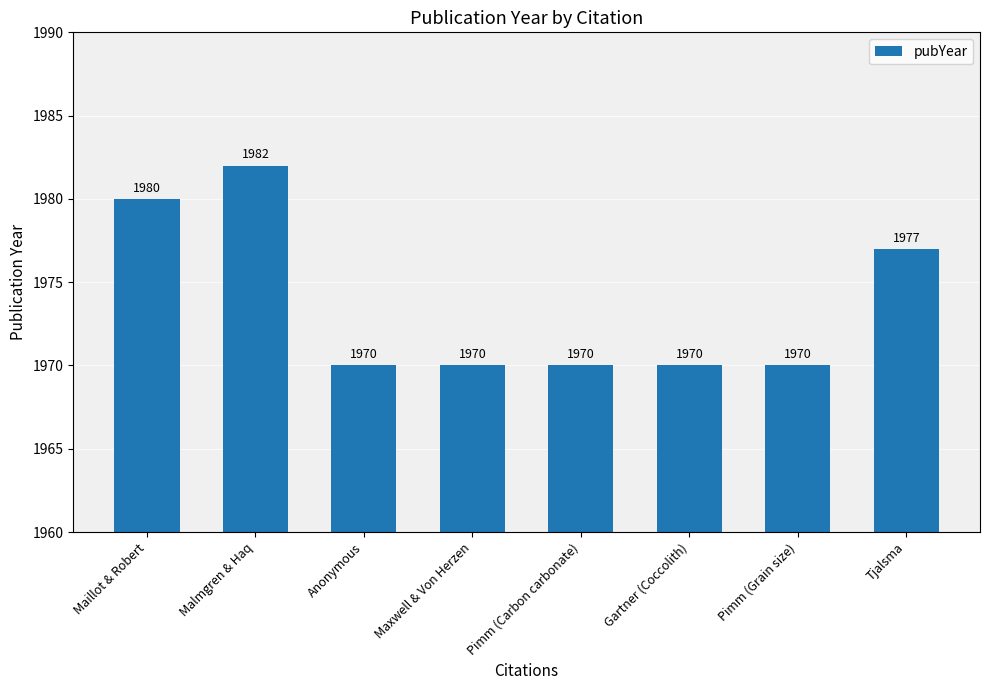

What is the difference between the maximum and second lowest values?

12